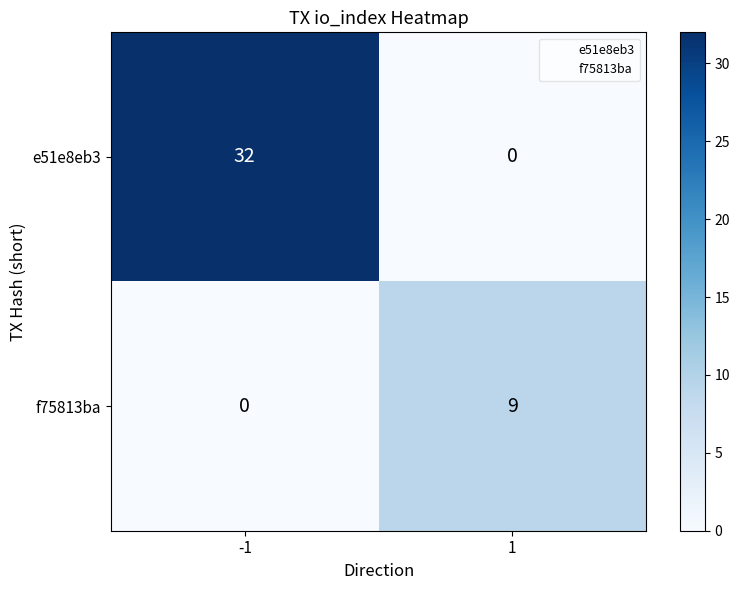

Rank the series at 1 from highest to lowest value.

f75813ba, e51e8eb3